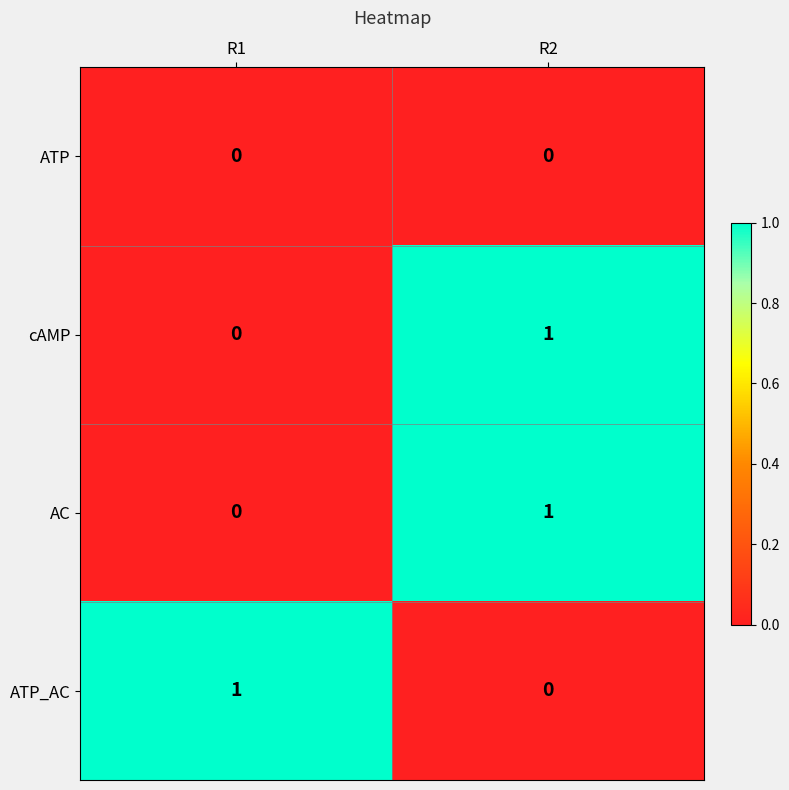

List the labels in order of AC value, largest first.

R2, R1